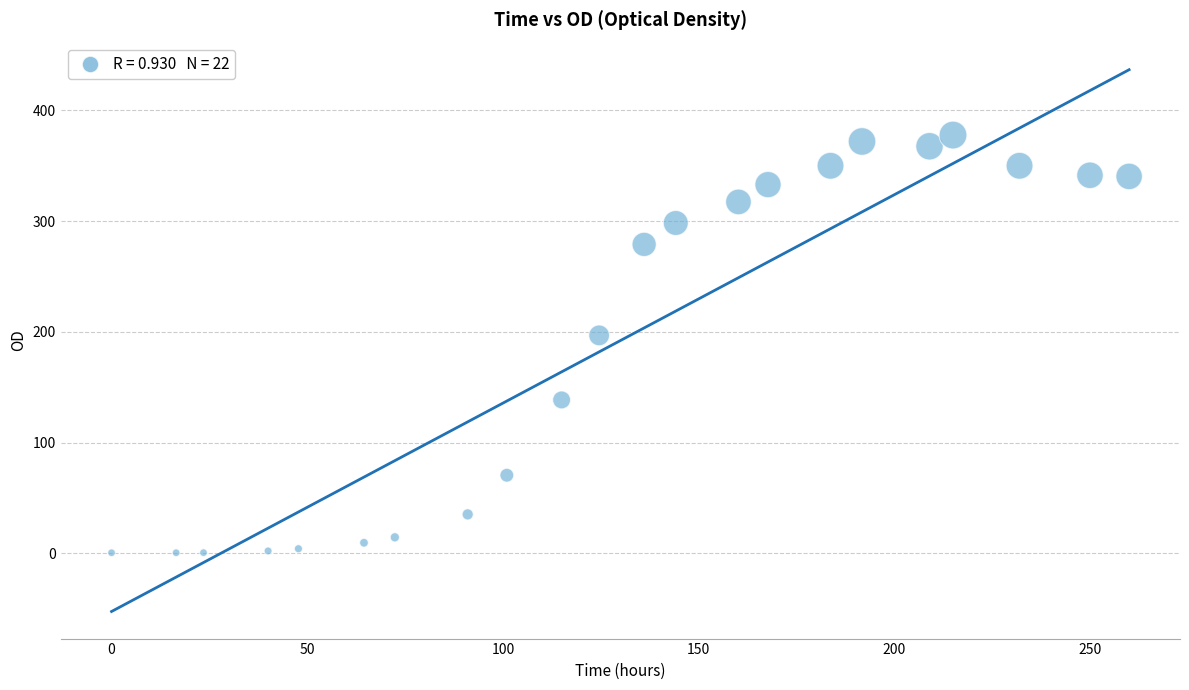

What Y value in the scatter plot is closest to 189?

196.9